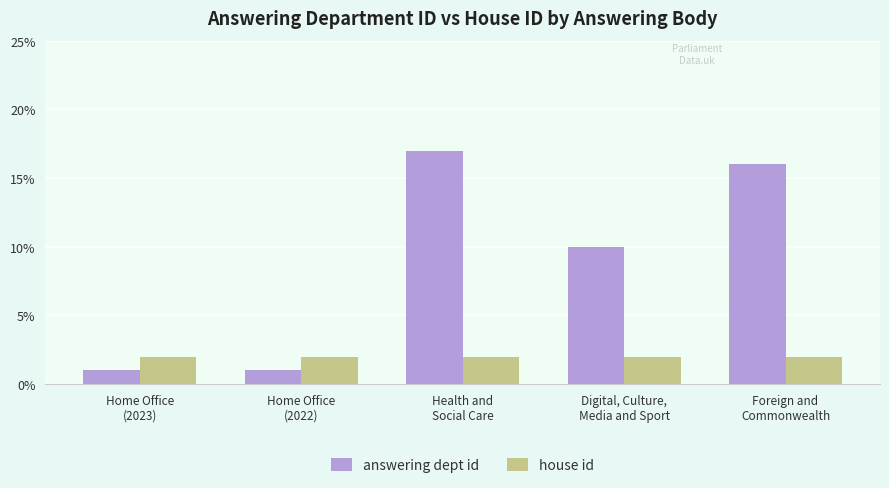

Which series changed the most between Home Office
(2023) and Foreign and
Commonwealth?

answering dept id